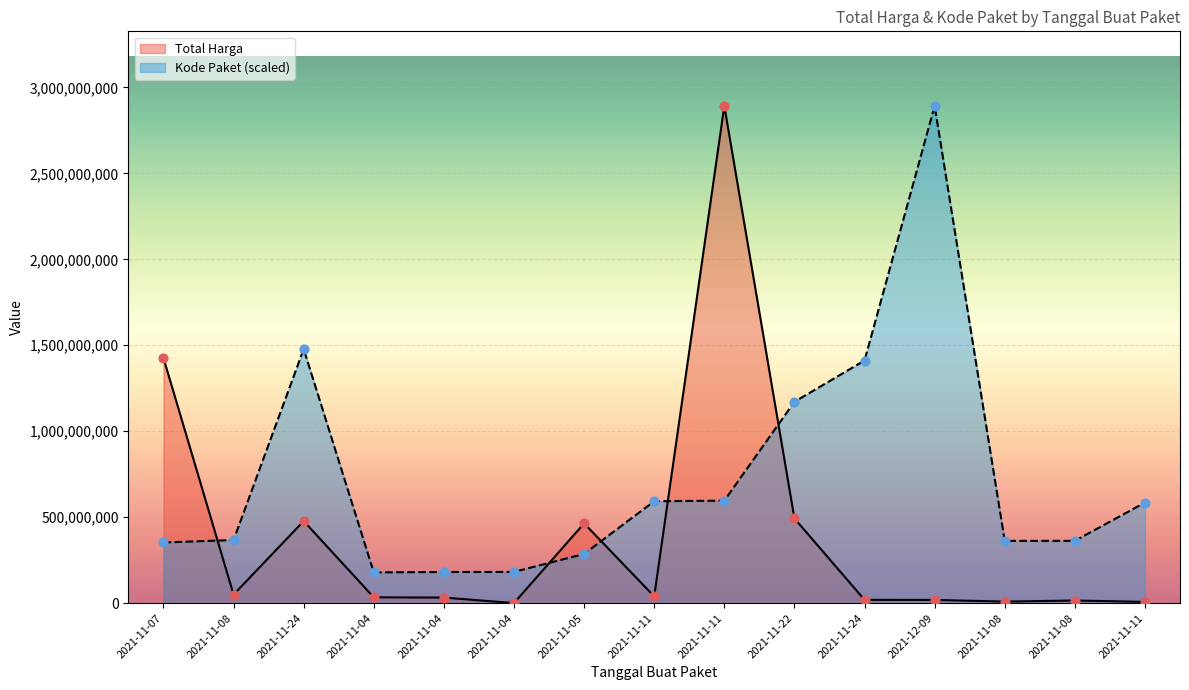

What is the total value across all series at 2021-12-09?

2911022000.0